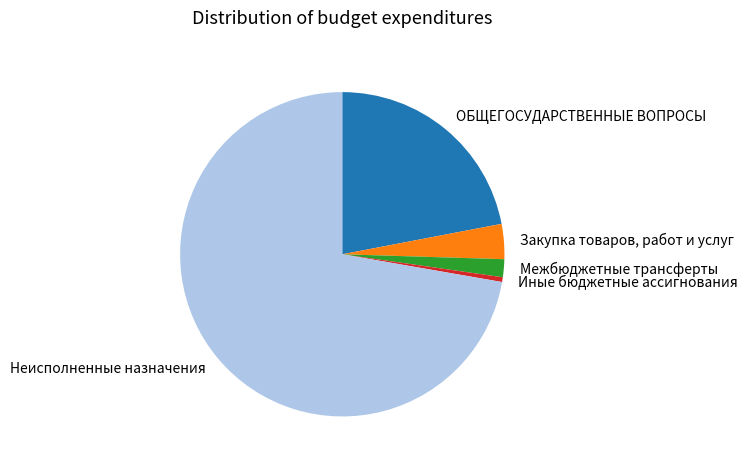

The Иные бюджетные ассигнования slice represents 0% of the pie. True or false?

True